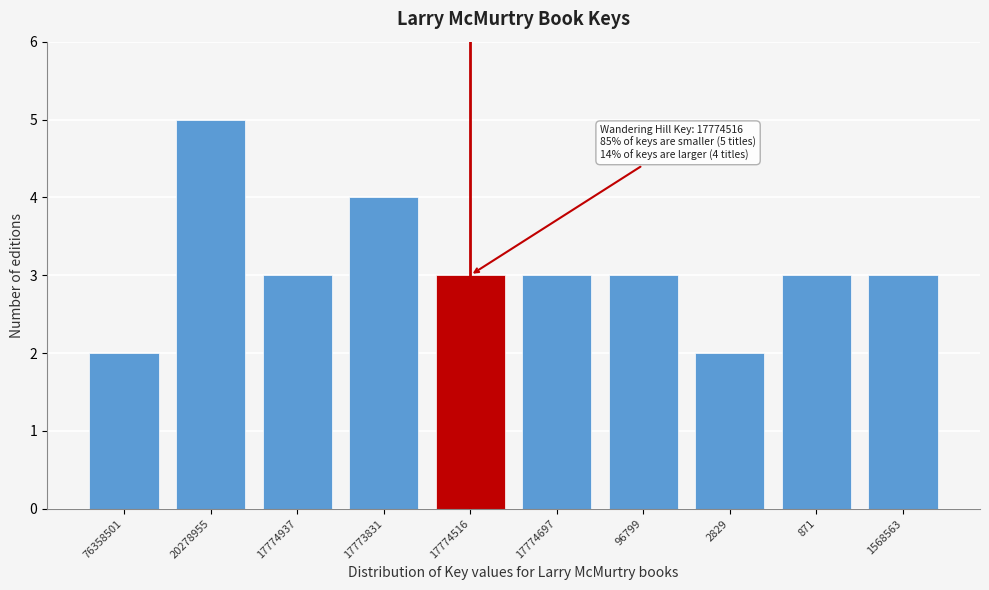

Reading left to right, extract all data points from this chart.

2	5	3	4	3	3	3	2	3	3